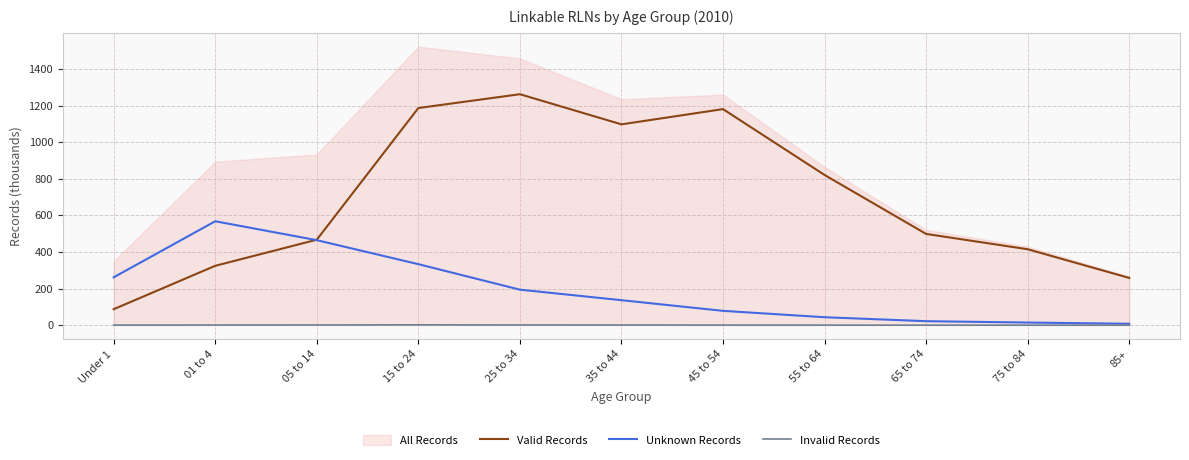

Which label corresponds to the smallest value in the chart?

85+